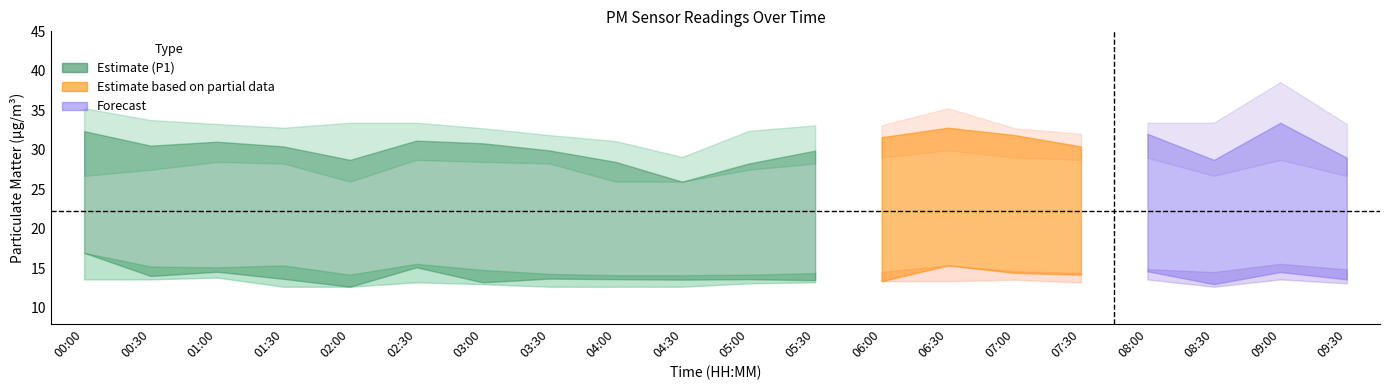

How many values in the P1_lower series are below 28?

8